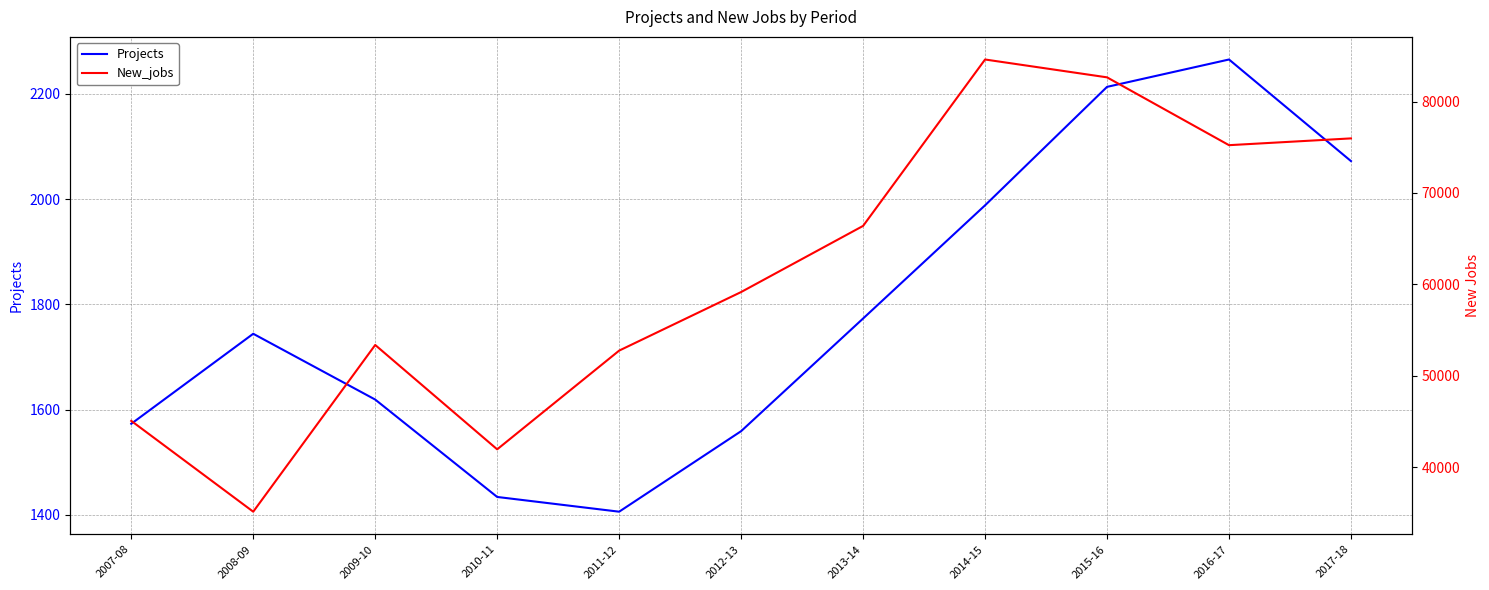

What is the maximum value shown in the chart?

84603